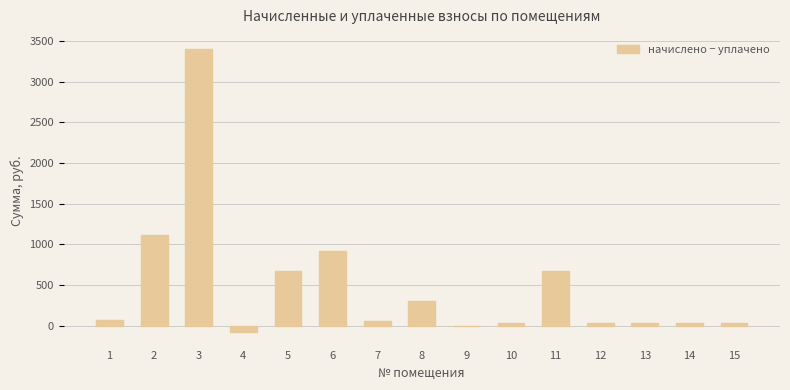

Is it true that the value at 6 is 920.4?

True